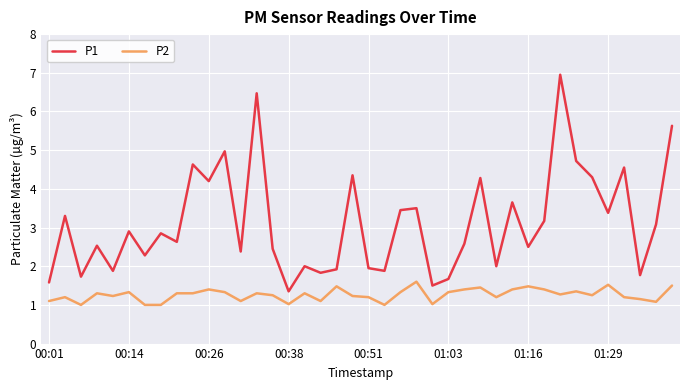

What is the greatest value displayed?

7.0